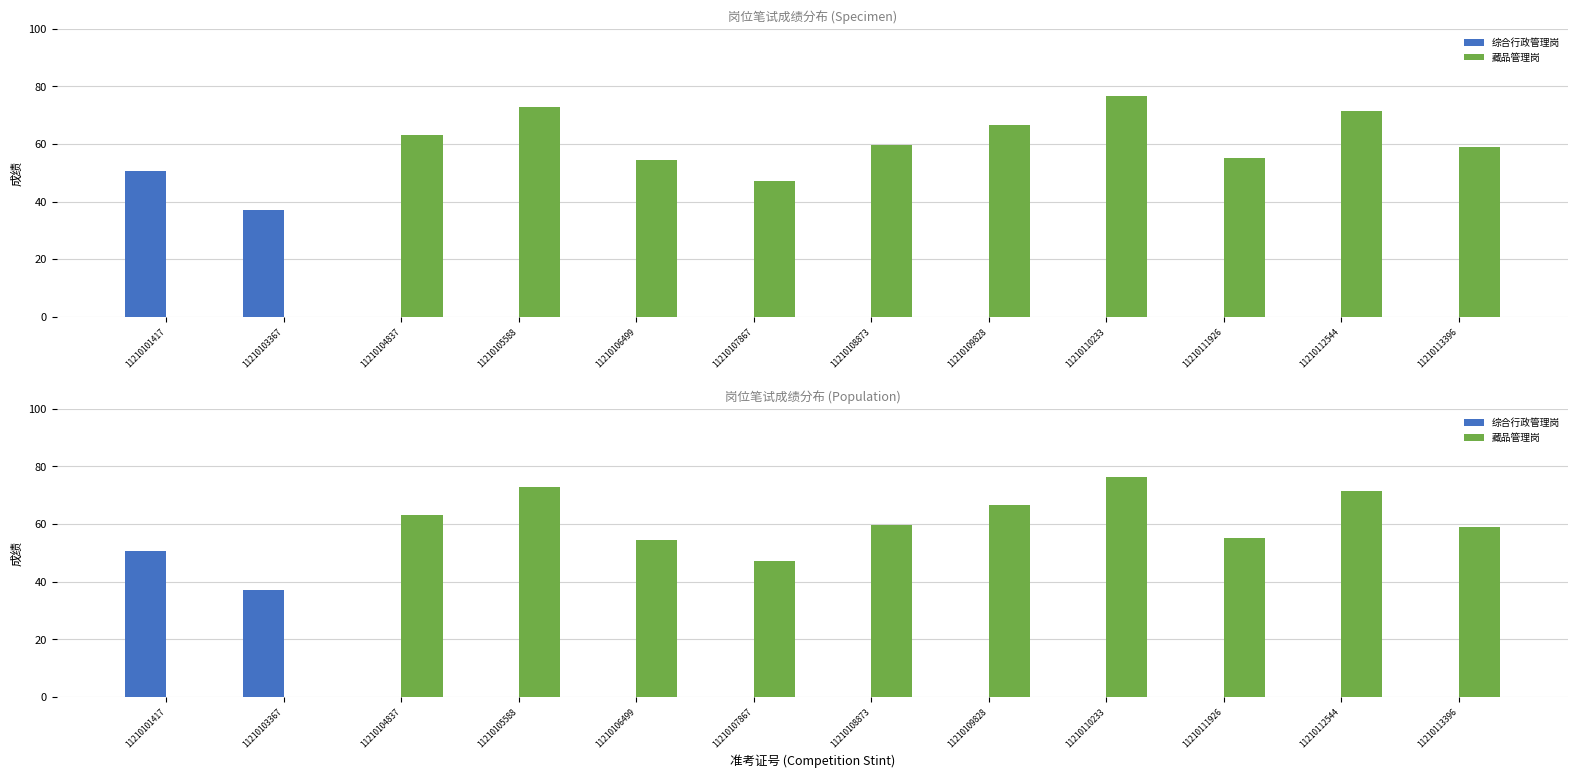

Between 11210101417 and 11210110233, which is larger?

11210101417